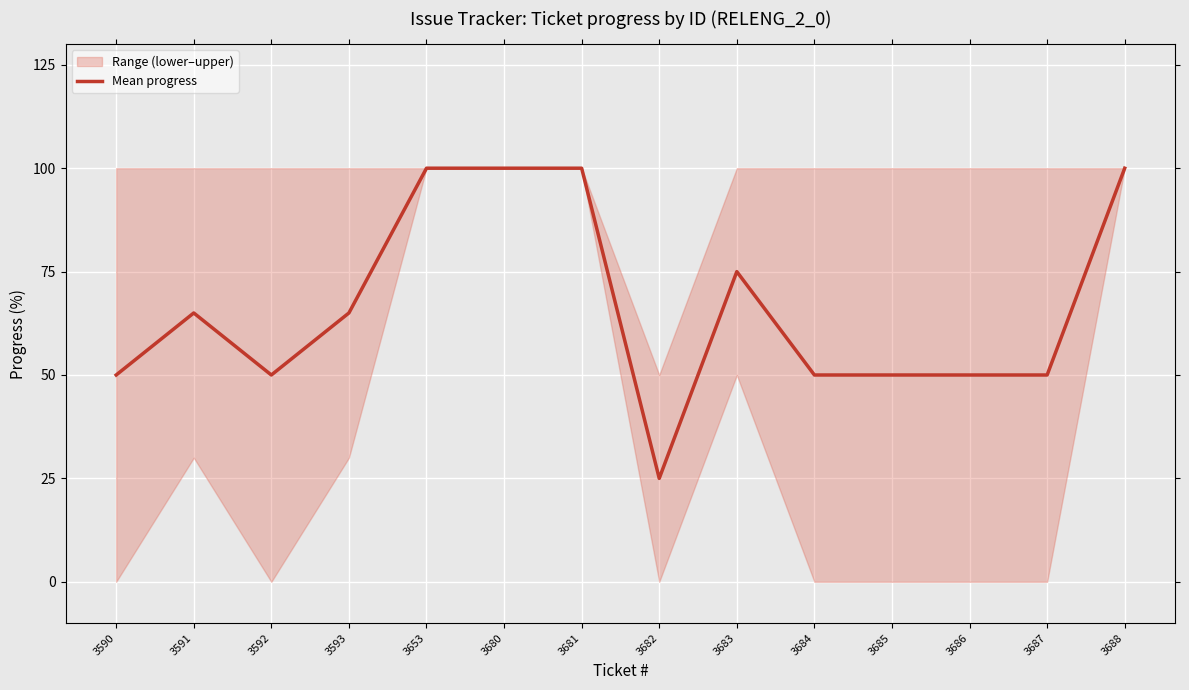

Which label corresponds to the largest value in the chart?

3653